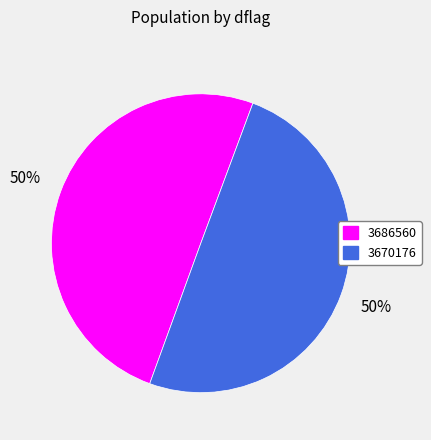

How many slices are in this pie chart?

2